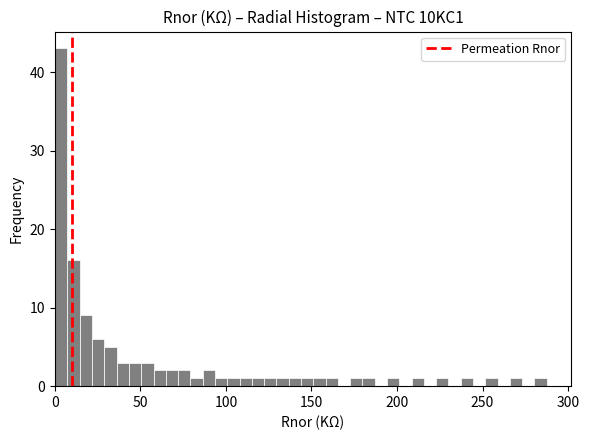

Around what value on the x-axis is the tallest bar? Give the approximate position of its centre, as read against the axis.

5